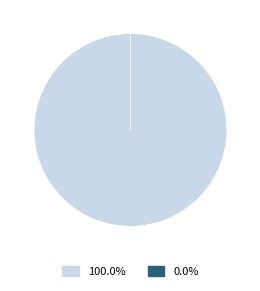

Which slice represents more than half of the pie?

Common Stock, Shares Outstanding